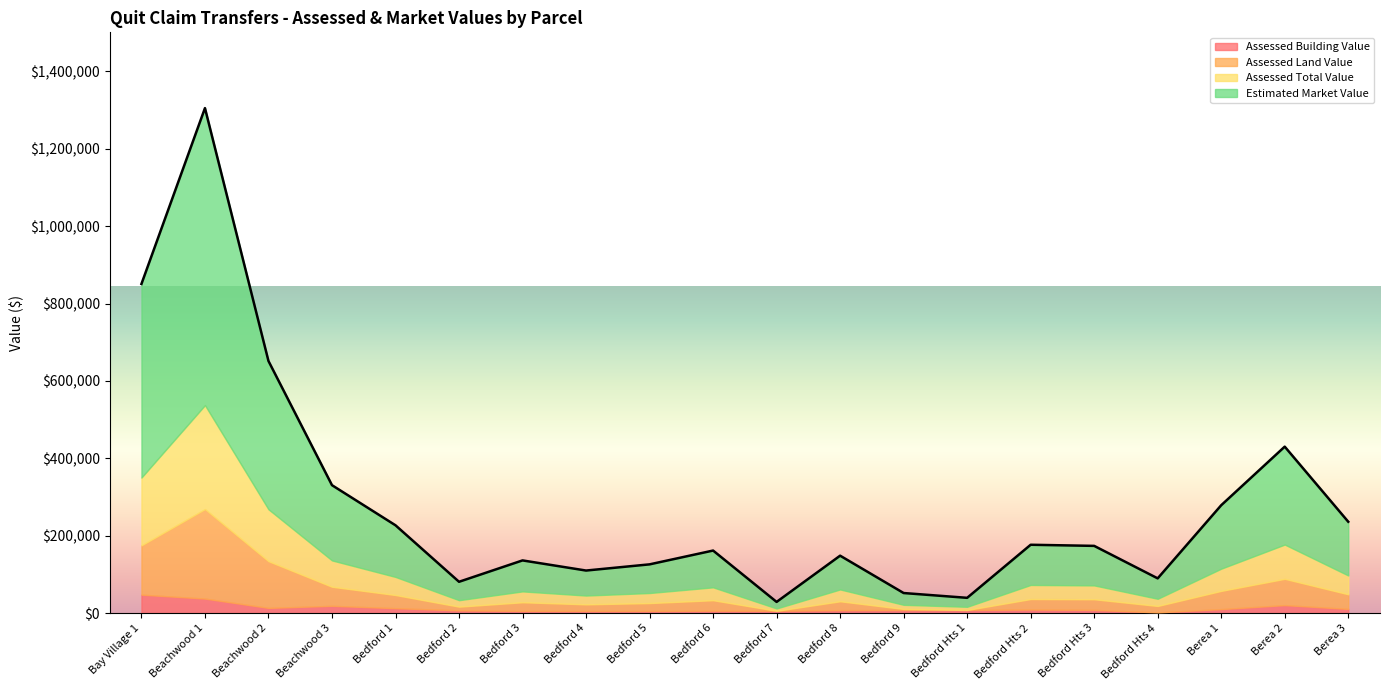

How many data points in Estimated Market Value are above 102200?

9